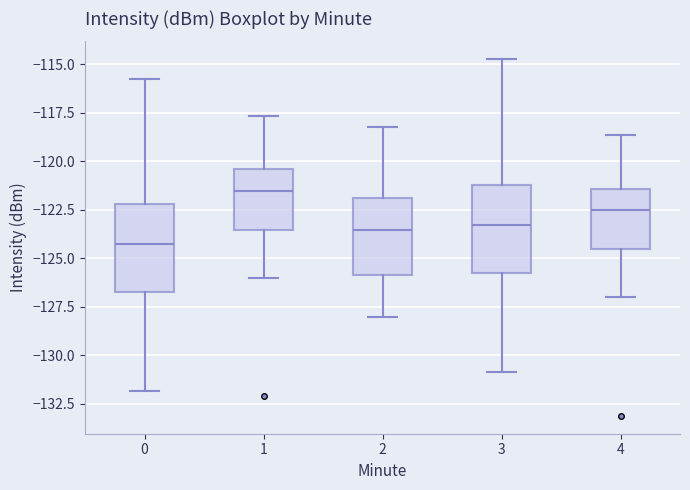

Reading left to right, transcribe this box plot: for each box, give where its median line is, the range the box spans, and where its two whiskers end, as read against the y-axis. The values are not printed on the chart, so give them approximately, as read against the axis.

0: median -124.5, box -126.5 to -122.0, whiskers -132.0 to -115.5
1: median -121.5, box -123.5 to -120.5, whiskers -126.0 to -117.5
2: median -123.5, box -126.0 to -122.0, whiskers -128.0 to -118.0
3: median -123.5, box -125.5 to -121.0, whiskers -131.0 to -114.5
4: median -122.5, box -124.5 to -121.5, whiskers -127.0 to -118.5